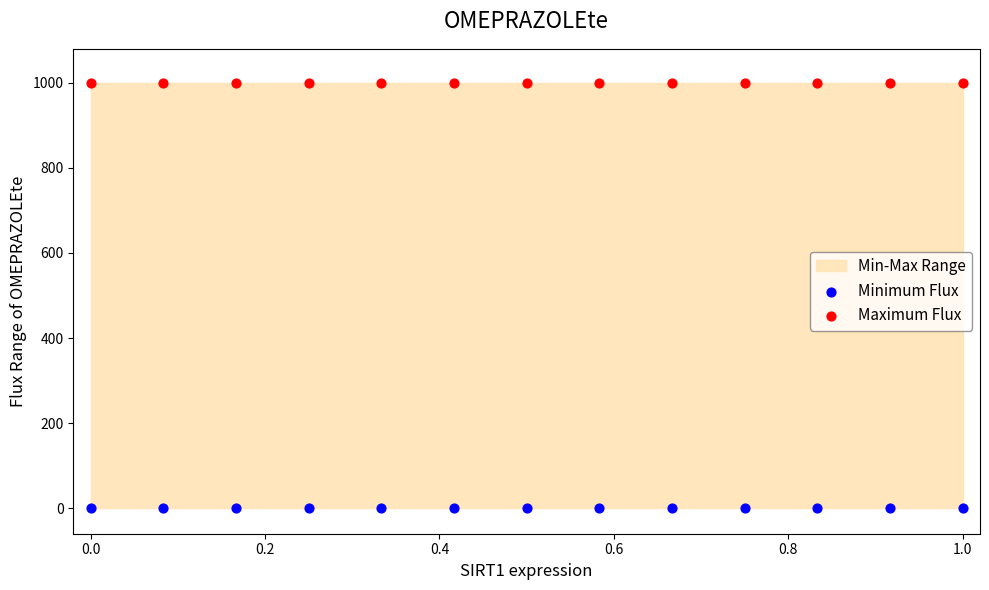

Which series reaches the minimum Y coordinate?

Minimum Flux